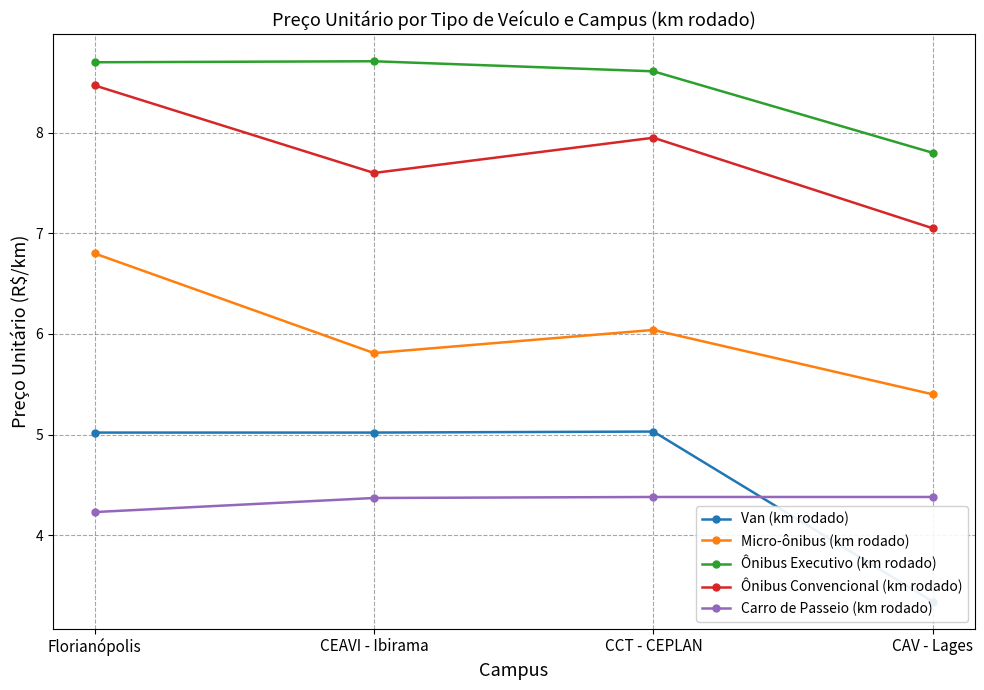

True or false: Ônibus Convencional (km rodado) and Ônibus Executivo (km rodado) cross at least once.

False